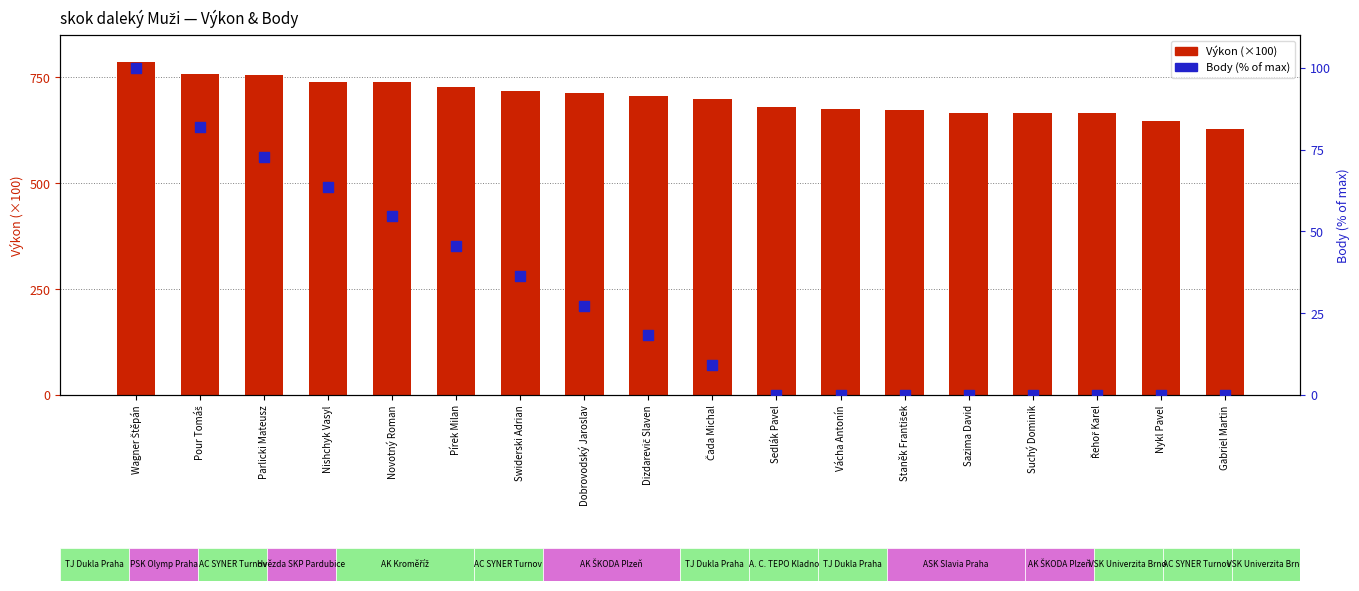

What are all the series names shown in the legend?

Výkon (×100), Body (% of max)